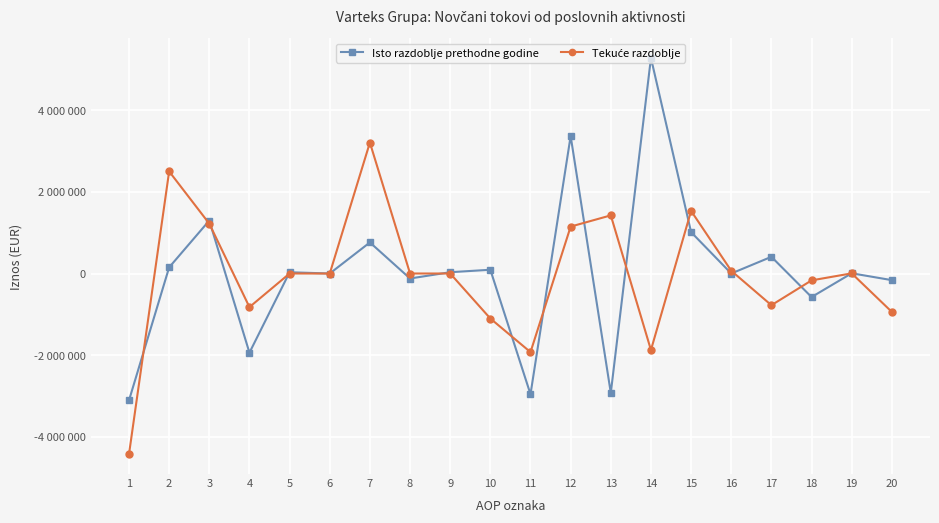

Does the chart have visible grid lines?

Yes